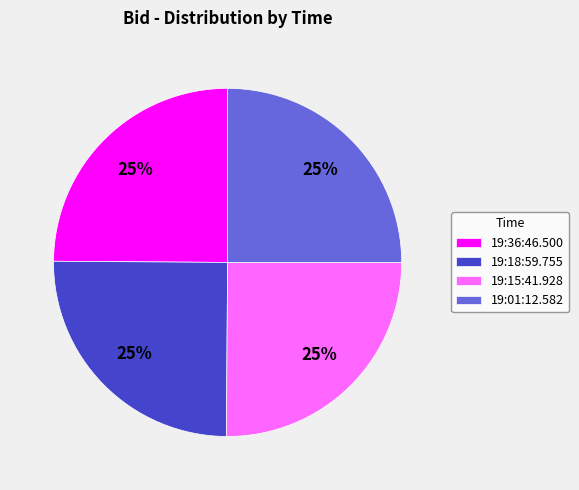

Count the number of slices in the pie.

4